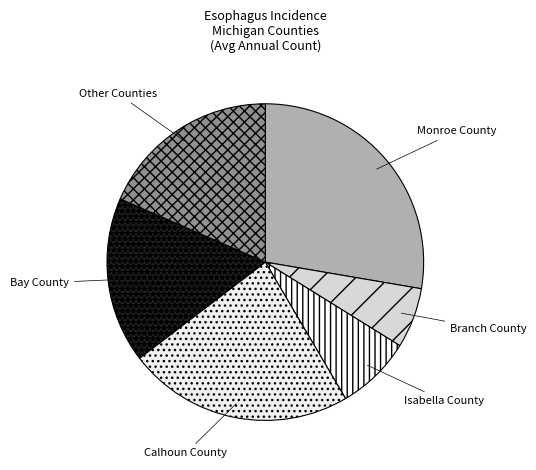

Count the number of slices in the pie.

6